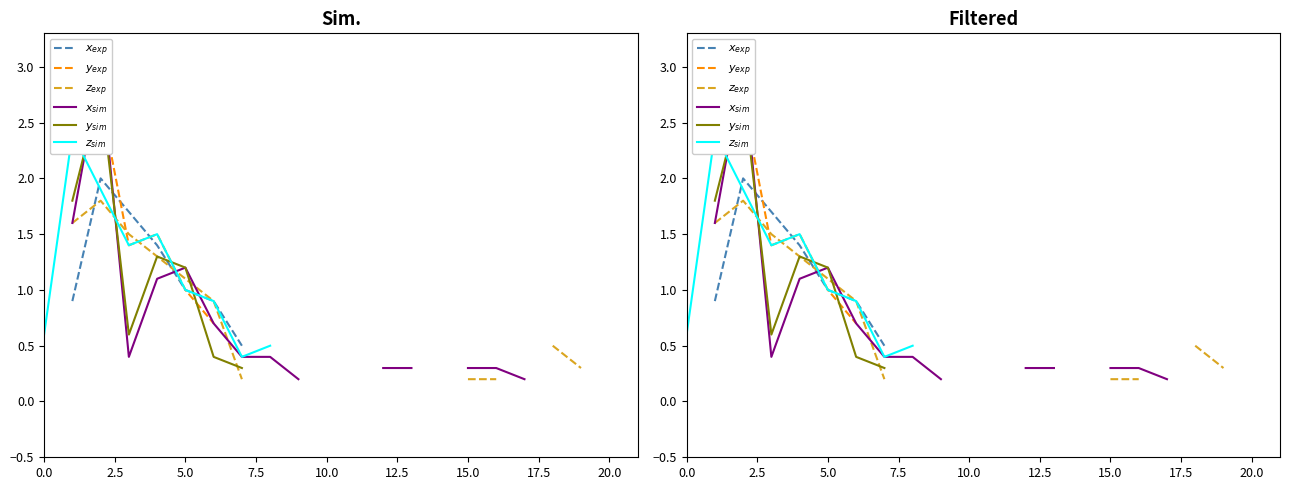

What are all the series names shown in the legend?

$x_{exp}$, $y_{exp}$, $z_{exp}$, $x_{sim}$, $y_{sim}$, $z_{sim}$